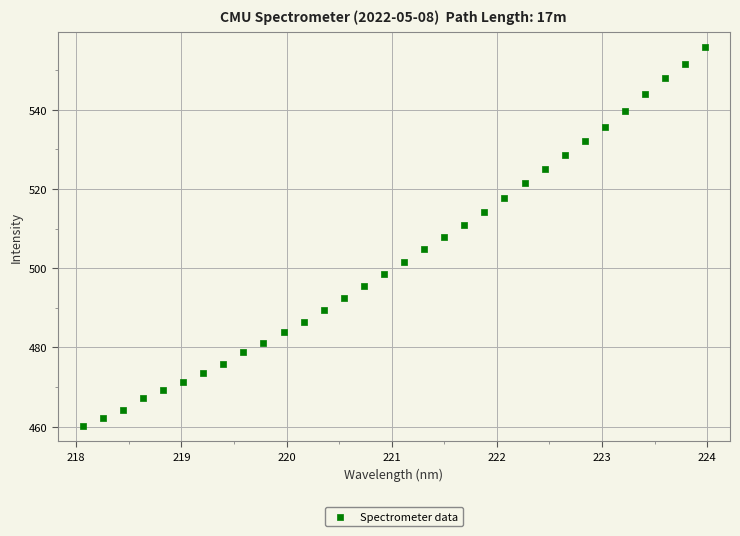

What is the range of X values (max minus min)?

5.9